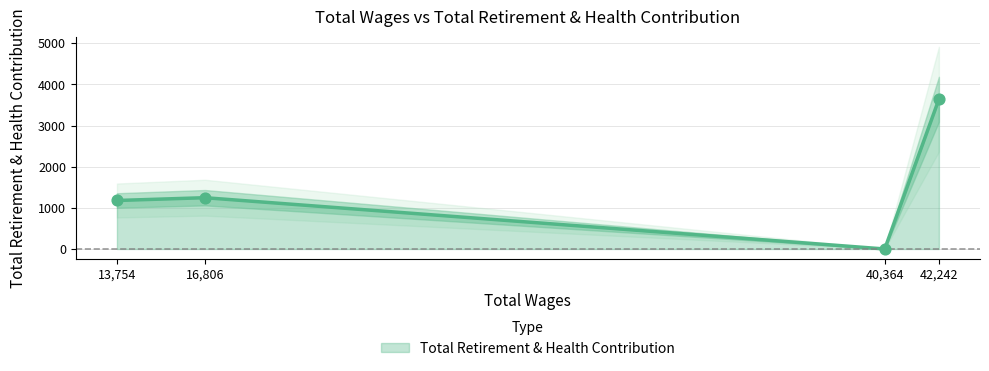

What is the change in value from 40364.0 to 13754.0?

+1178